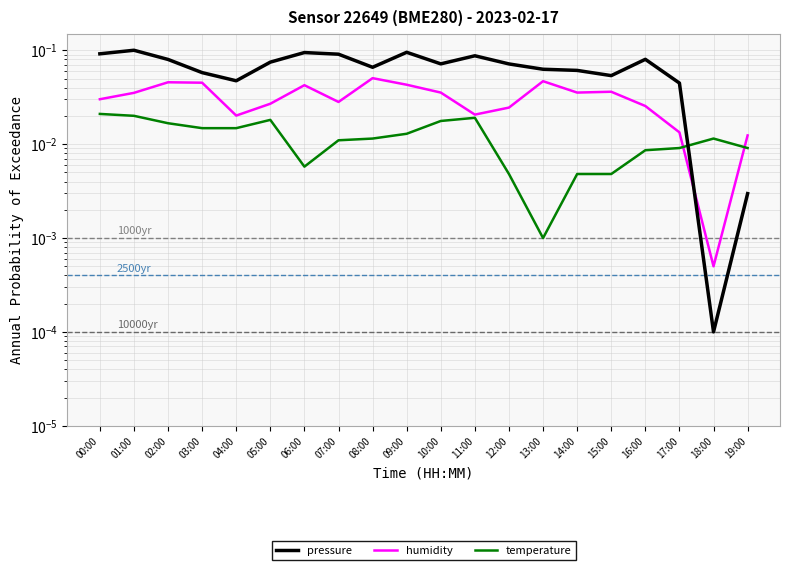

What is the label of the 2nd point from the left?

01:00